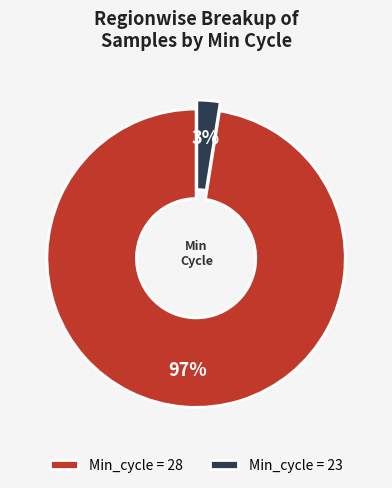

Is the sum of Min_cycle = 28 and Min_cycle = 23 greater than half?

Yes